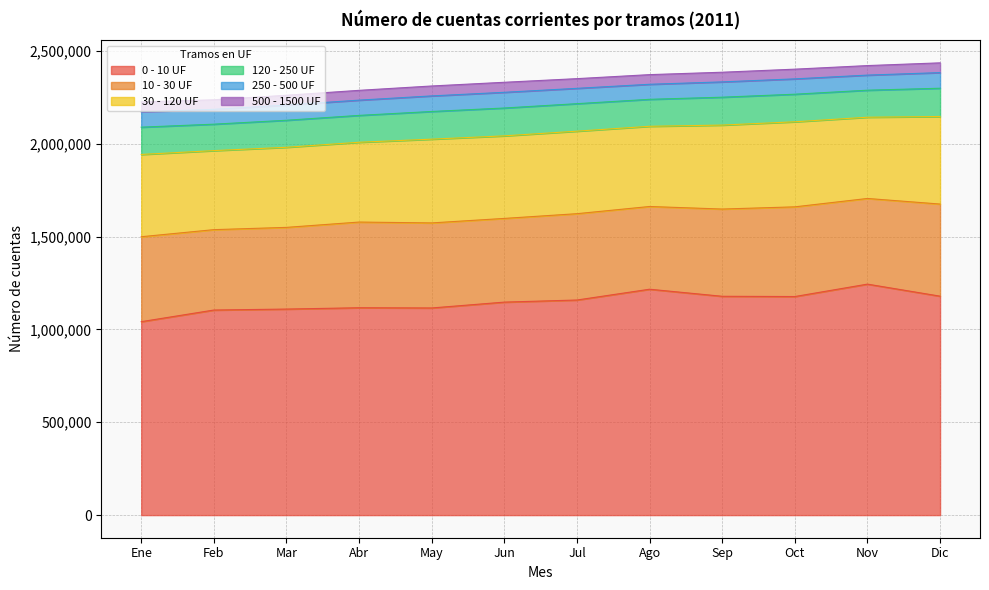

True or false: 10 - 30 UF and 120 - 250 UF cross at least once.

False